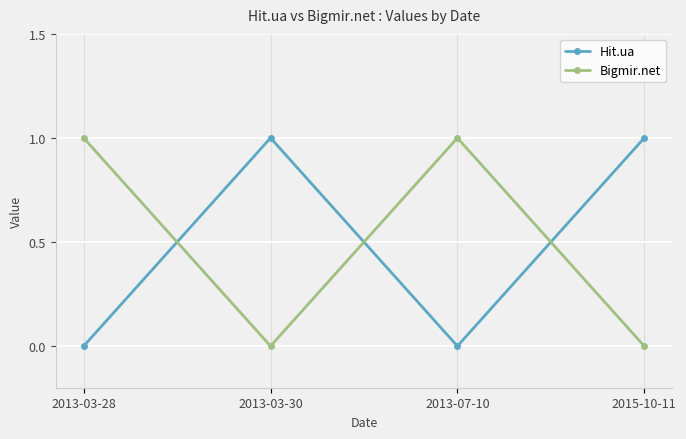

What is the spread (max minus min) of values at 2015-10-11?

1